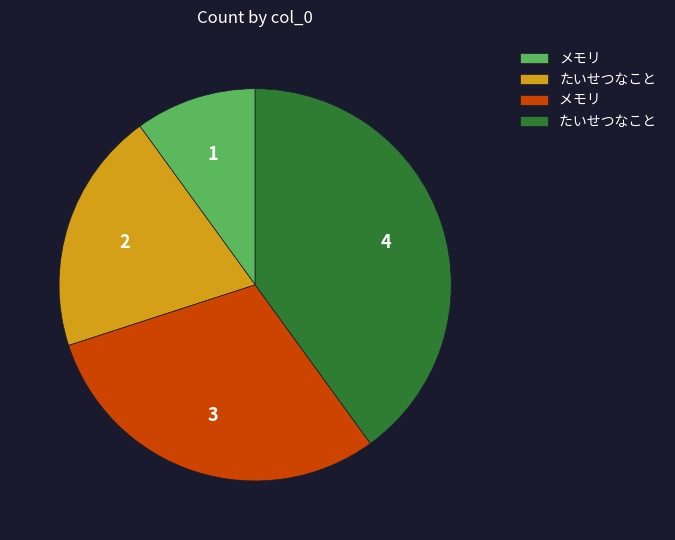

Is there any slice that represents more than half of the pie?

No